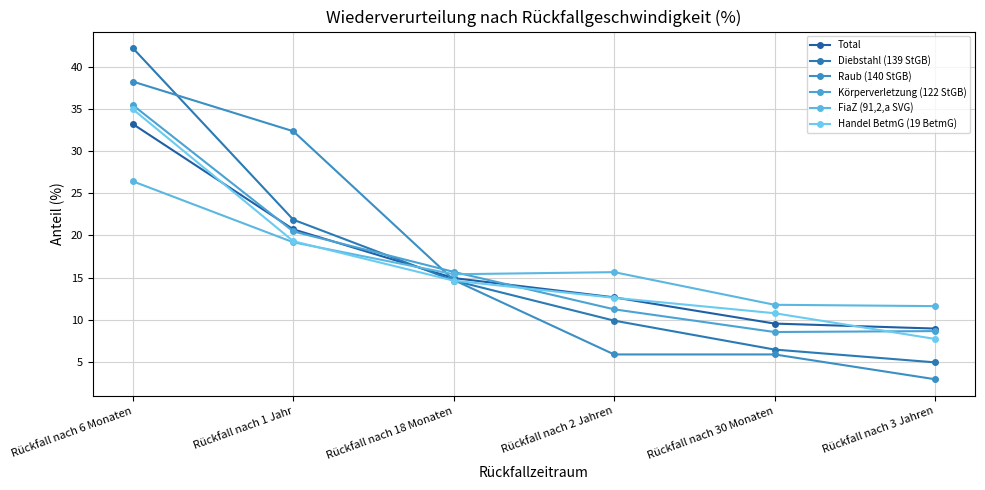

Is this an area chart (filled region under the line)?

No